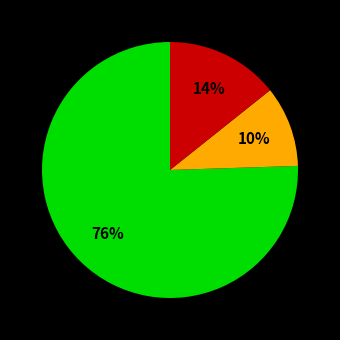

To the nearest percent, what is the average slice percentage?

33%